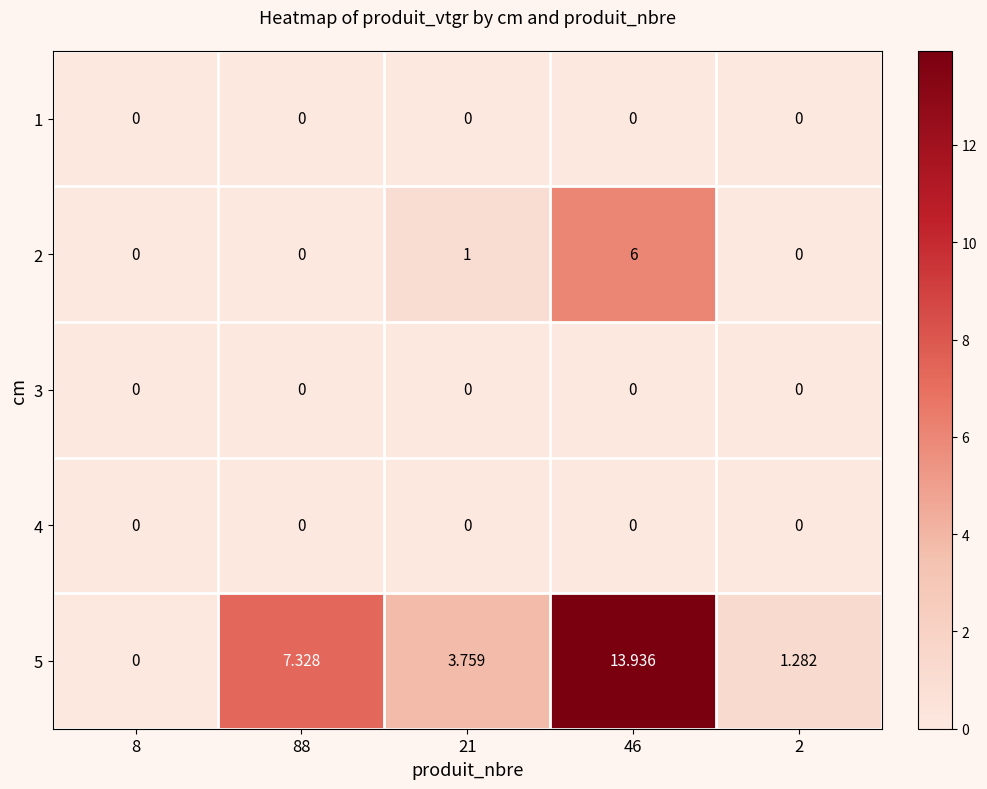

Which series has the largest total across all categories?

5